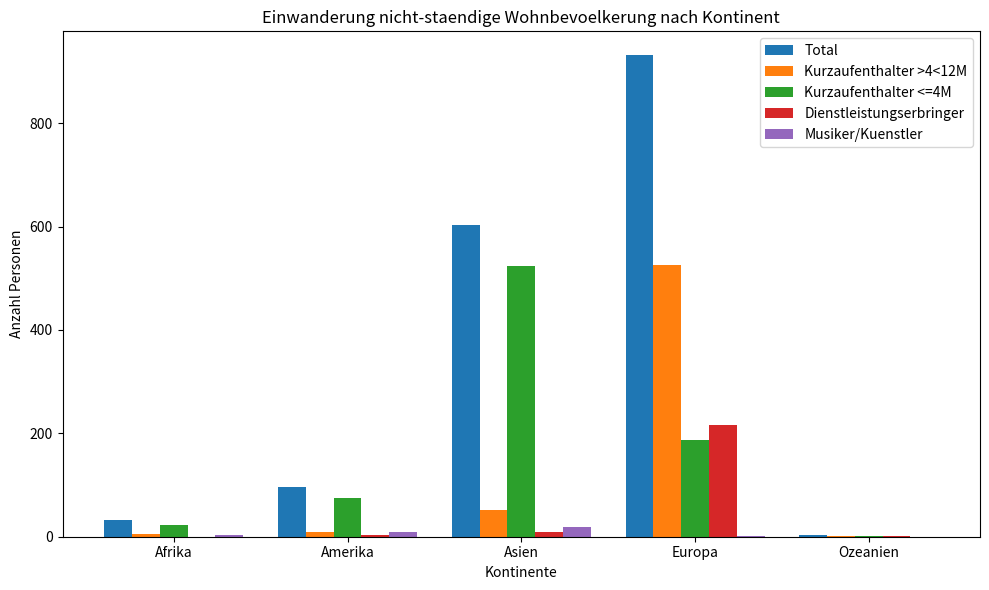

What is the sum of all Total values?

1665